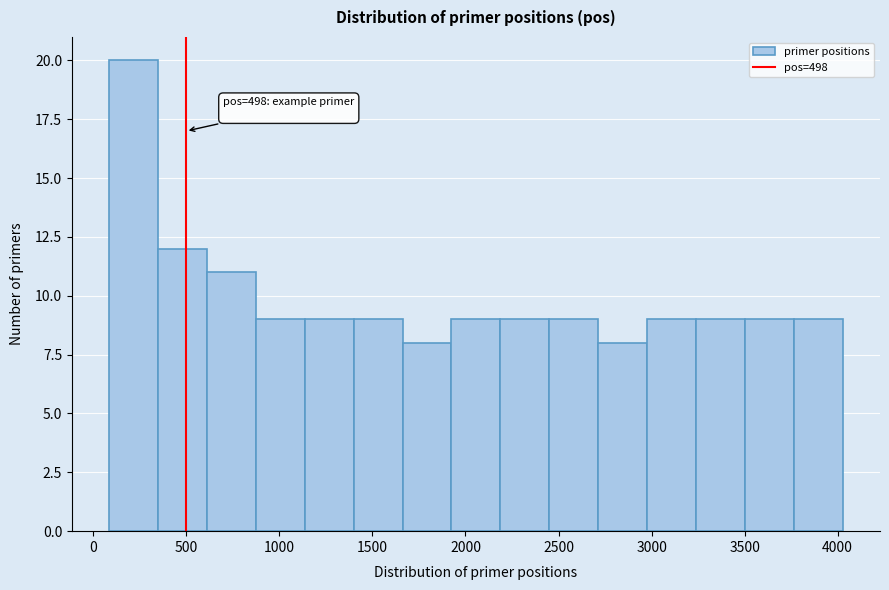

Over which range of the x-axis is the bar tallest?

100 to 350